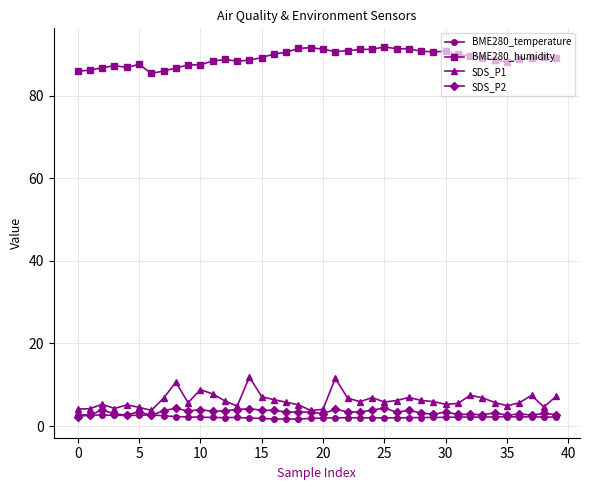

What is the maximum value shown in the chart?

91.8